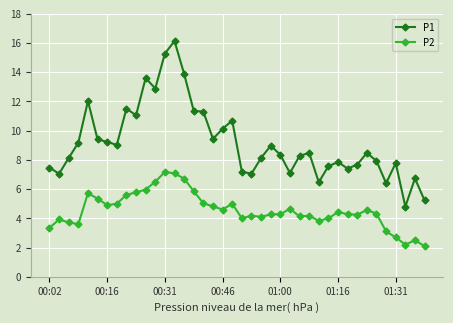

What is the average value of the P1 series?

9.2